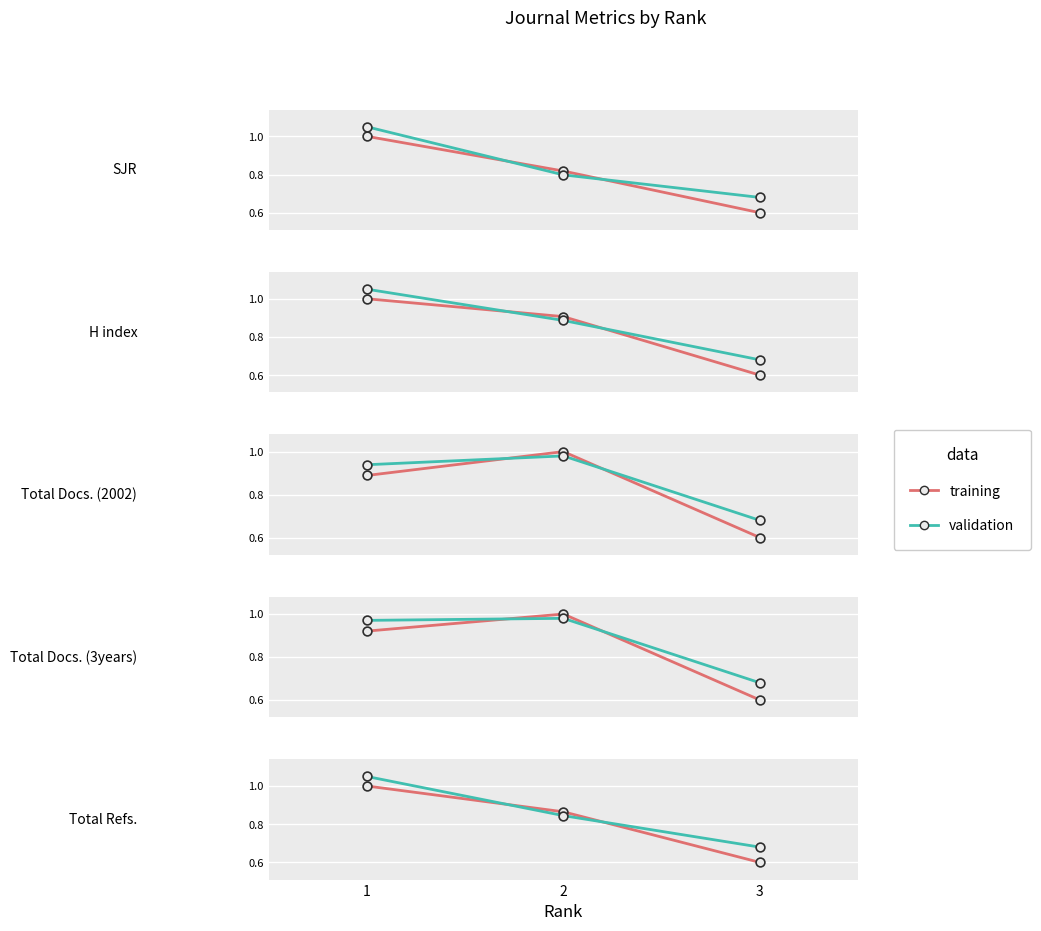

Is the value of training at 3 greater than the value of validation at 1?

No